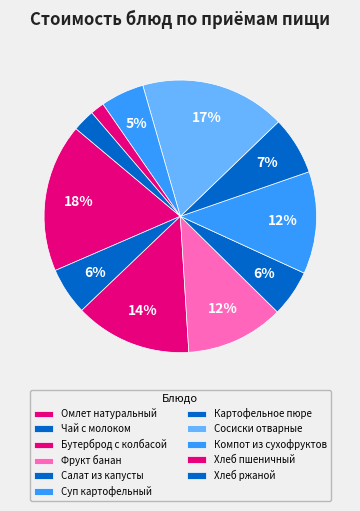

How many slices are in this pie chart?

11